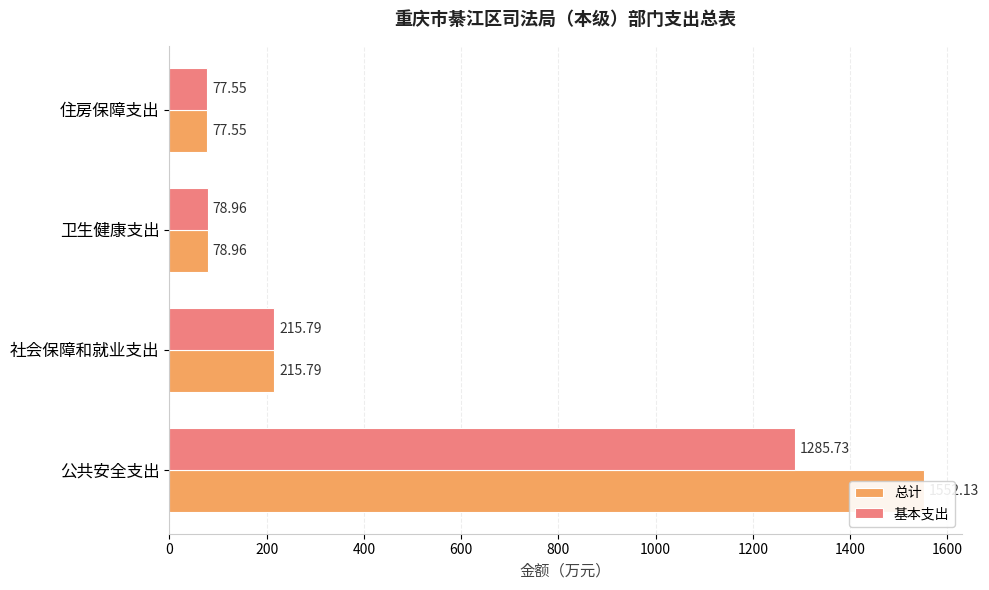

What is the sum of all 基本支出 values?

1658.0